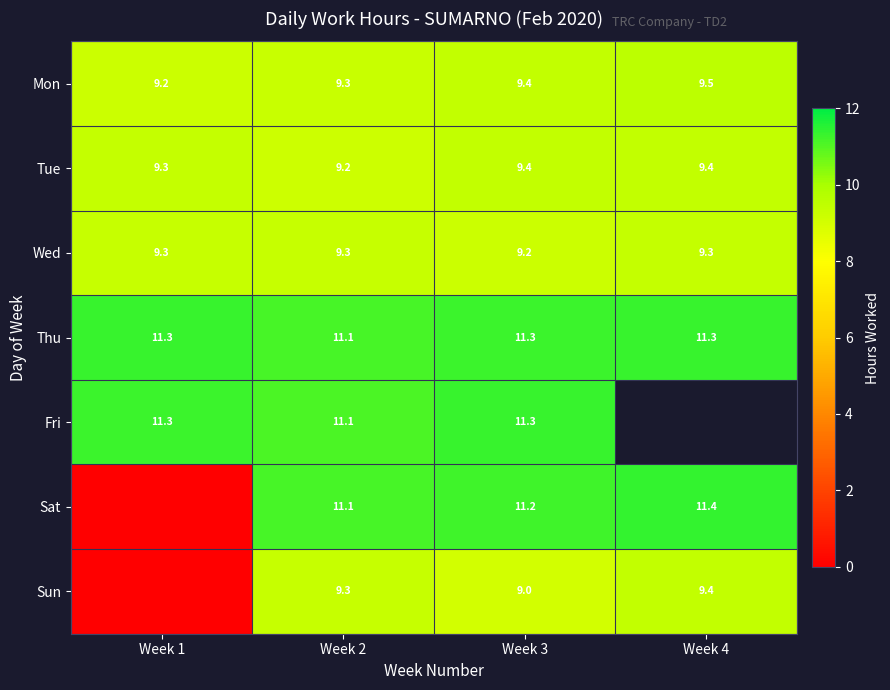

What is the spread (max minus min) of values at Week 4?

2.0